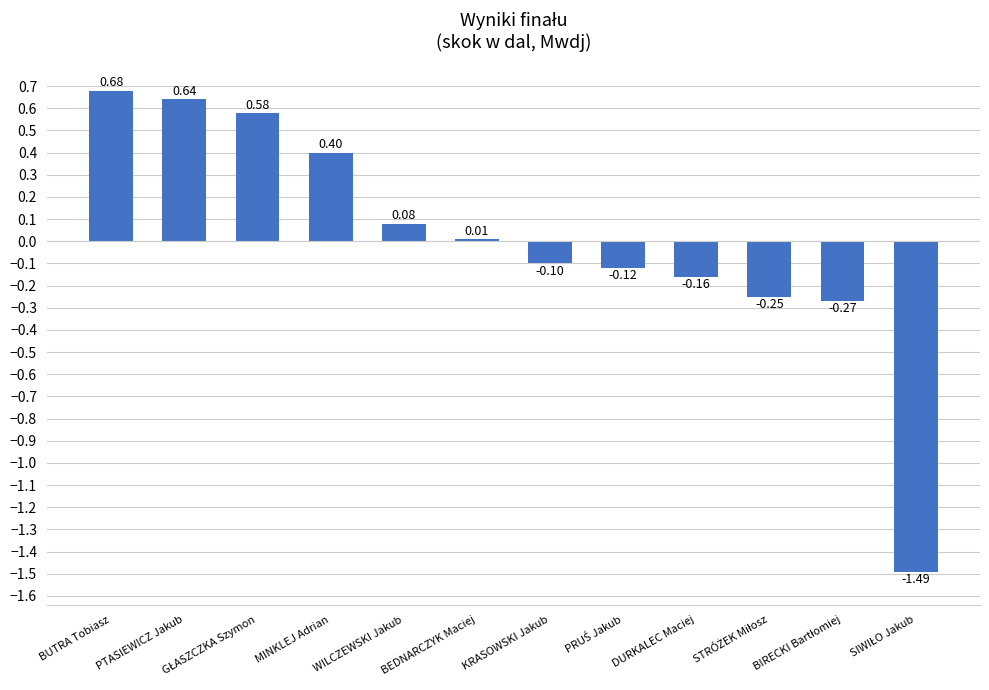

Which category has the highest value across all series?

BUTRA Tobiasz